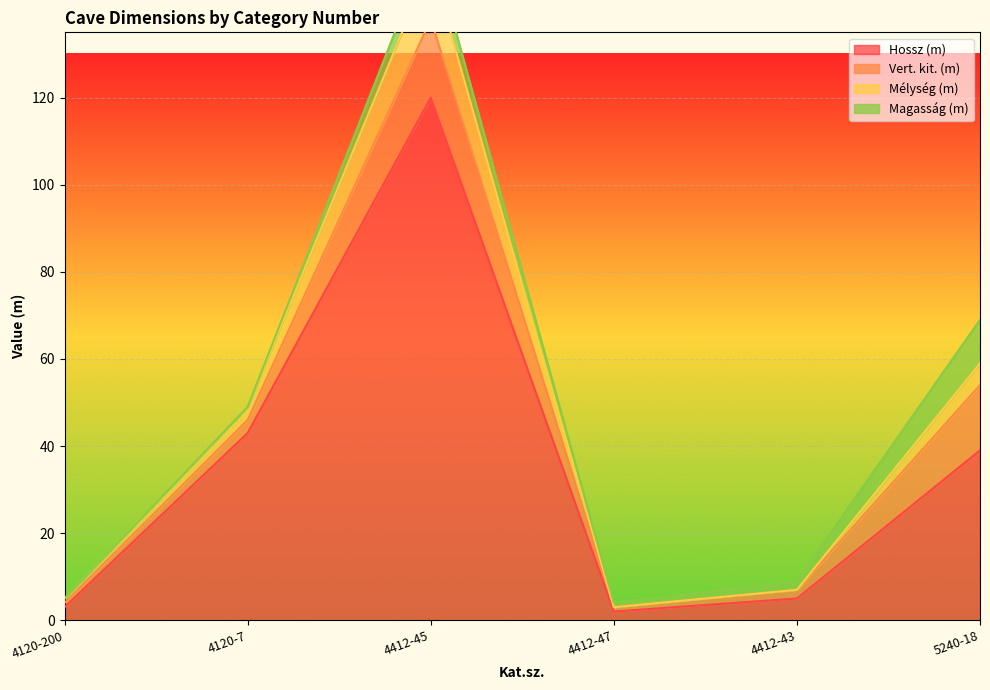

What is the label of the 1st point from the right?

5240-18